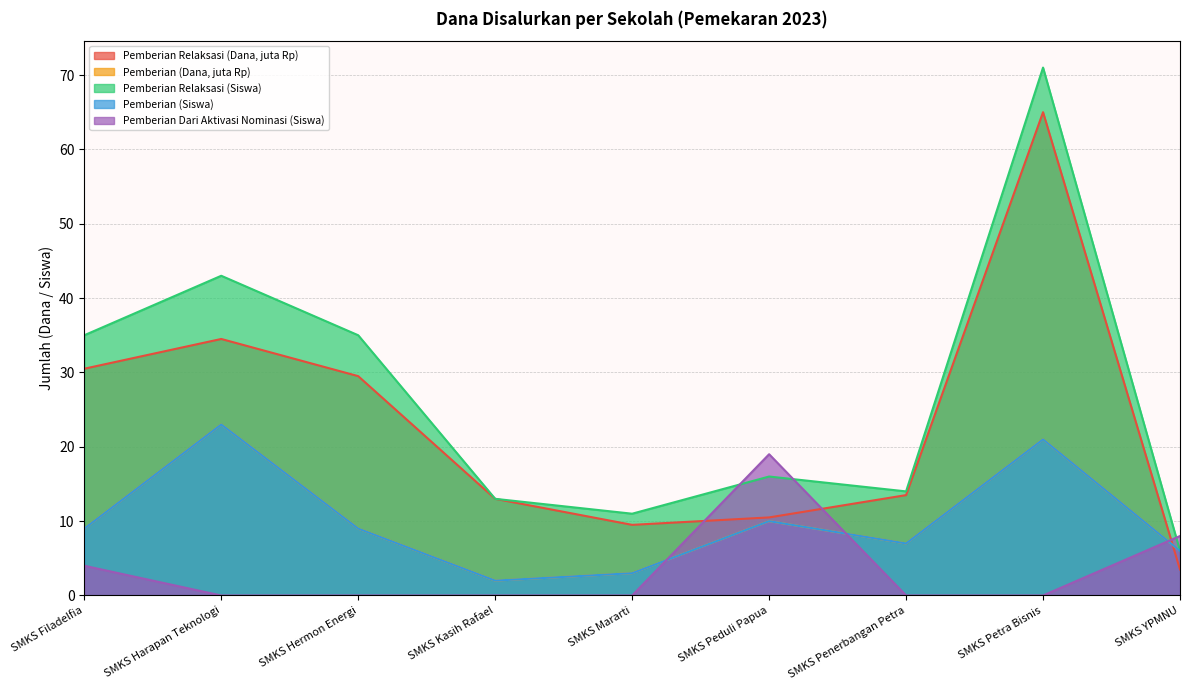

Is the value of Pemberian Dari Aktivasi Nominasi (Siswa) at SMKS Penerbangan Petra greater than the value of Pemberian (Dana) at SMKS Harapan Teknologi?

No